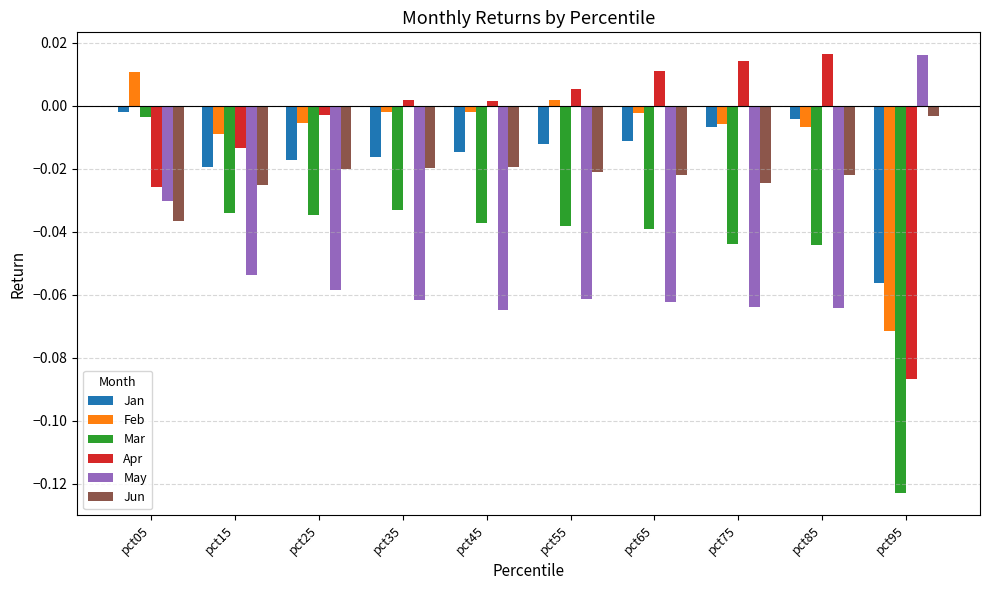

The value of May at pct05 is -0.0. True or false?

True